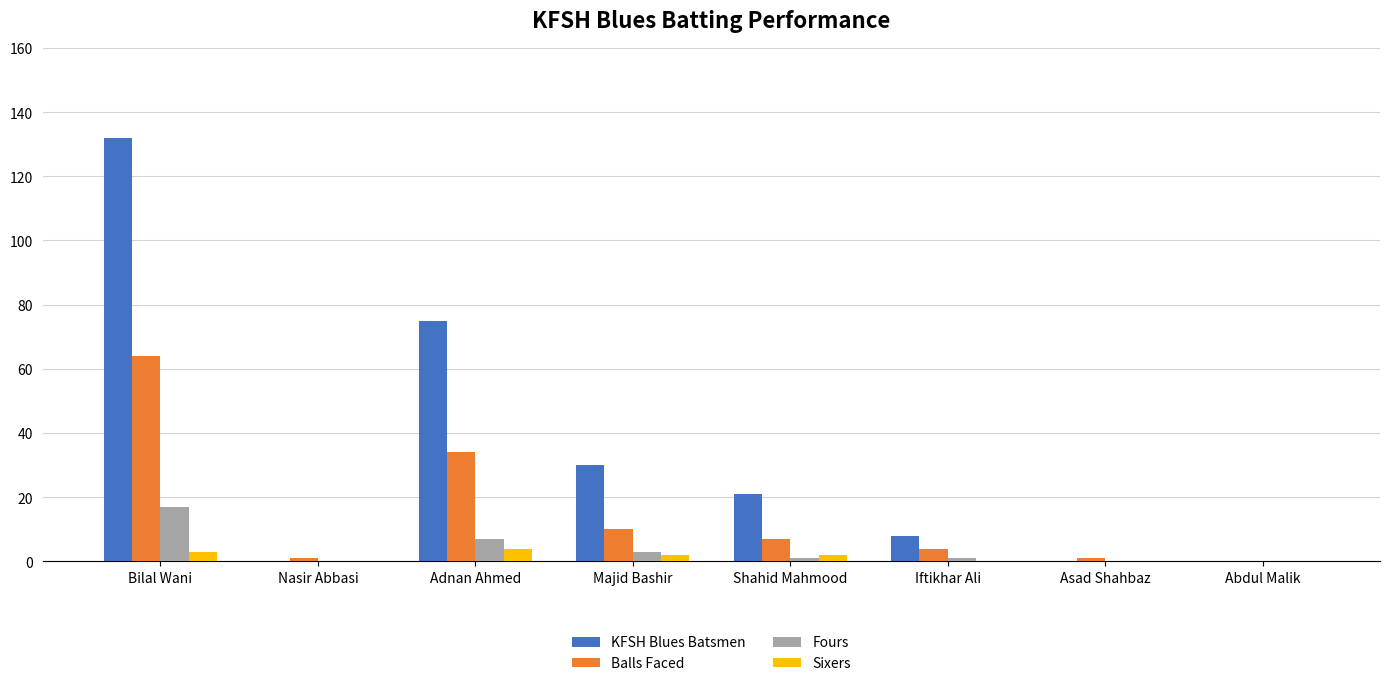

Which series changed the most between Adnan Ahmed and Majid Bashir?

KFSH Blues Batsmen